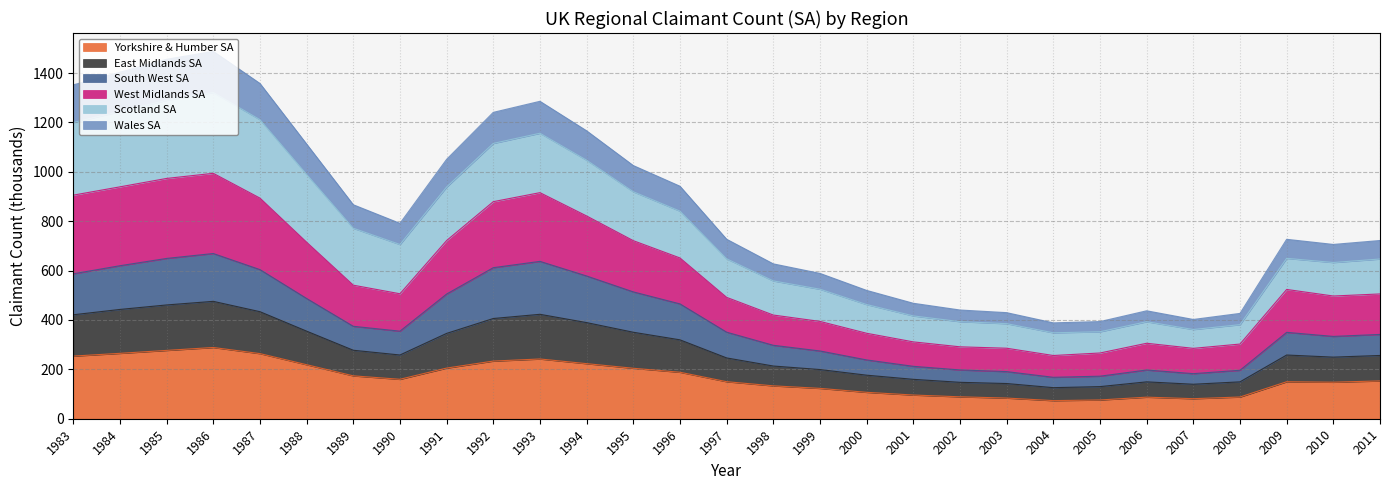

The Yorkshire & Humber SA series shows 218.8 at 1988. True or false?

True